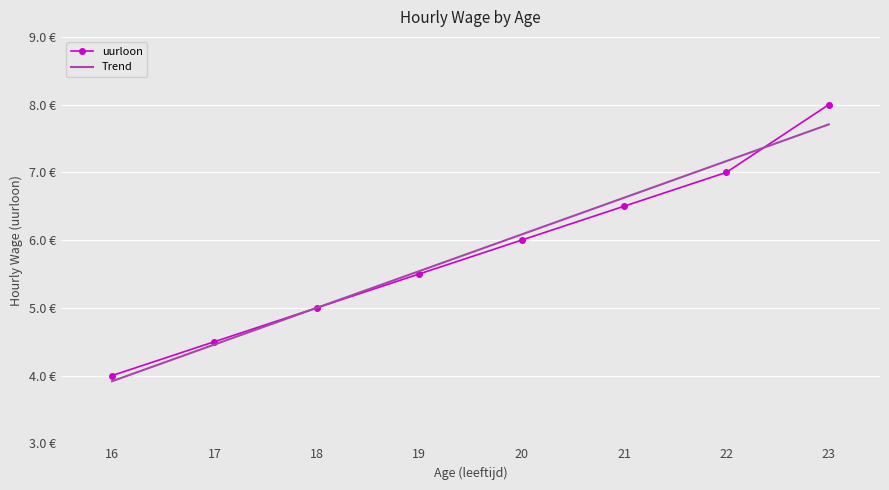

What is the change in value from 19 to 21?

+1.0